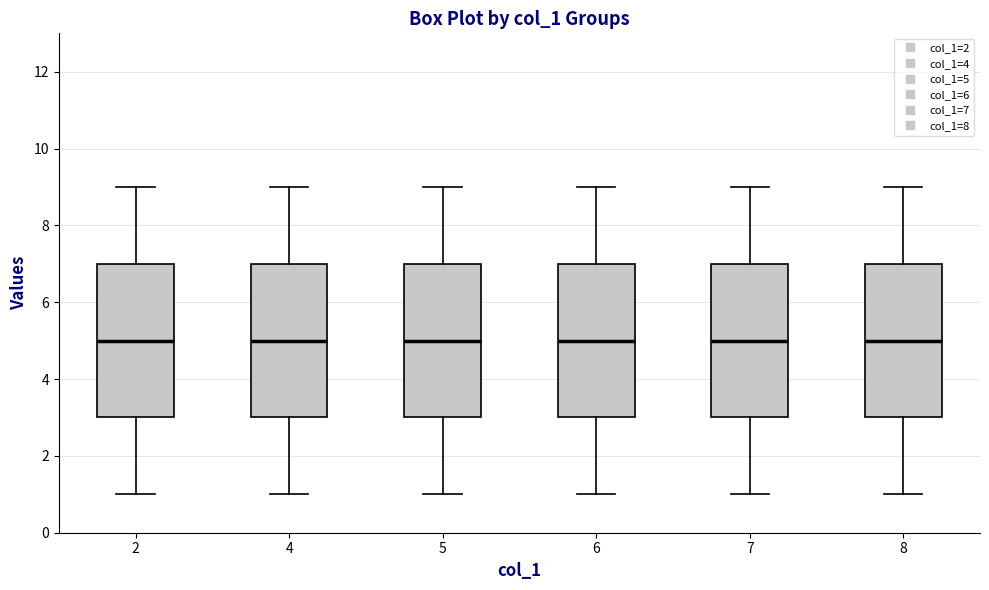

Reading left to right, transcribe this box plot: for each box, give where its median line is, the range the box spans, and where its two whiskers end, as read against the y-axis. The values are not printed on the chart, so give them approximately, as read against the axis.

2: median 5, box 3 to 7, whiskers 1 to 9
4: median 5, box 3 to 7, whiskers 1 to 9
5: median 5, box 3 to 7, whiskers 1 to 9
6: median 5, box 3 to 7, whiskers 1 to 9
7: median 5, box 3 to 7, whiskers 1 to 9
8: median 5, box 3 to 7, whiskers 1 to 9